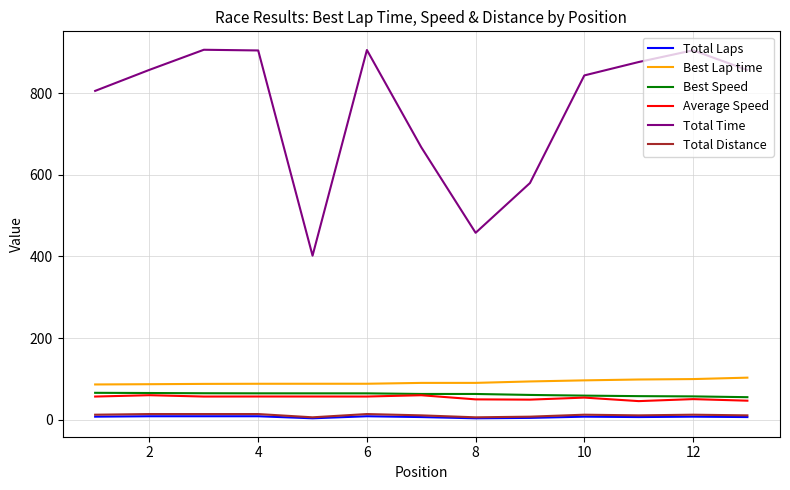

True or false: Total Time and Total Laps intersect in this chart.

False